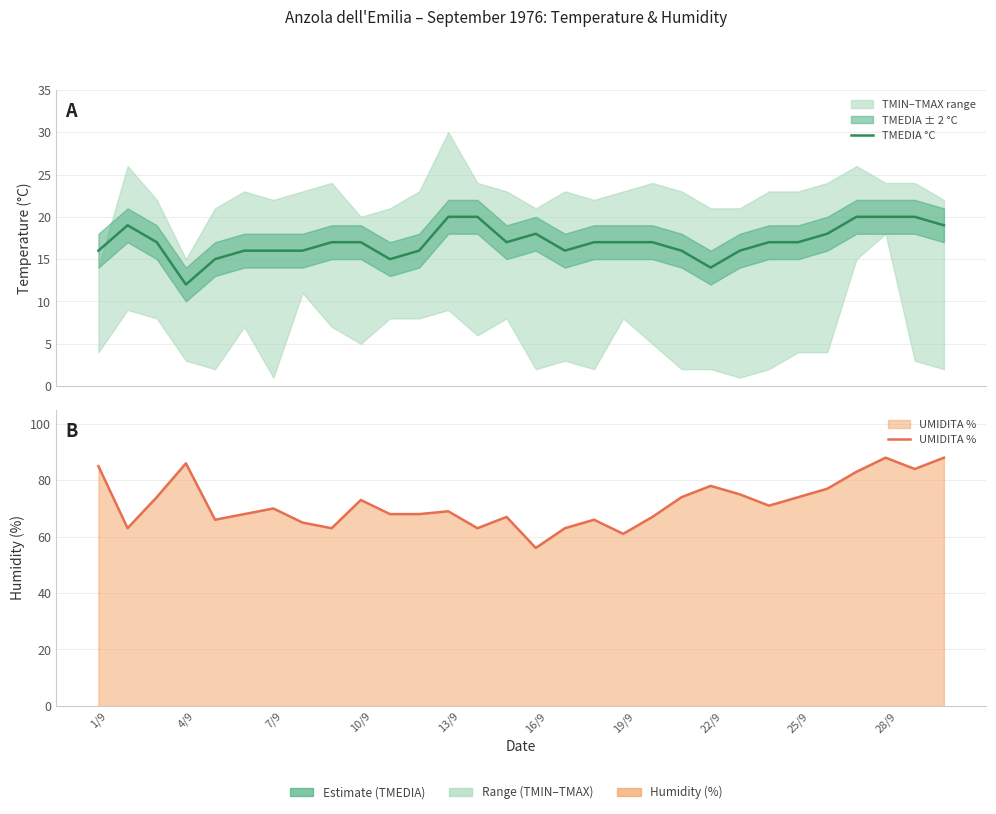

What is the total value across all series at 17?

83